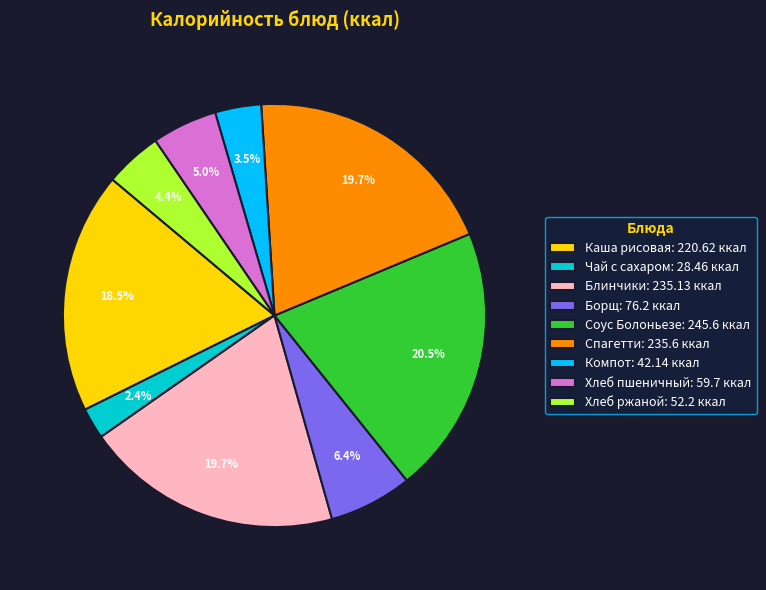

How many segments does this pie chart have?

9